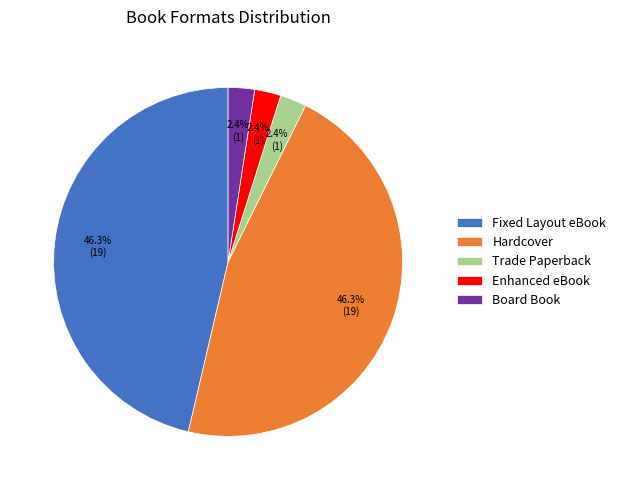

To the nearest percent, what portion does Fixed Layout eBook represent?

46%